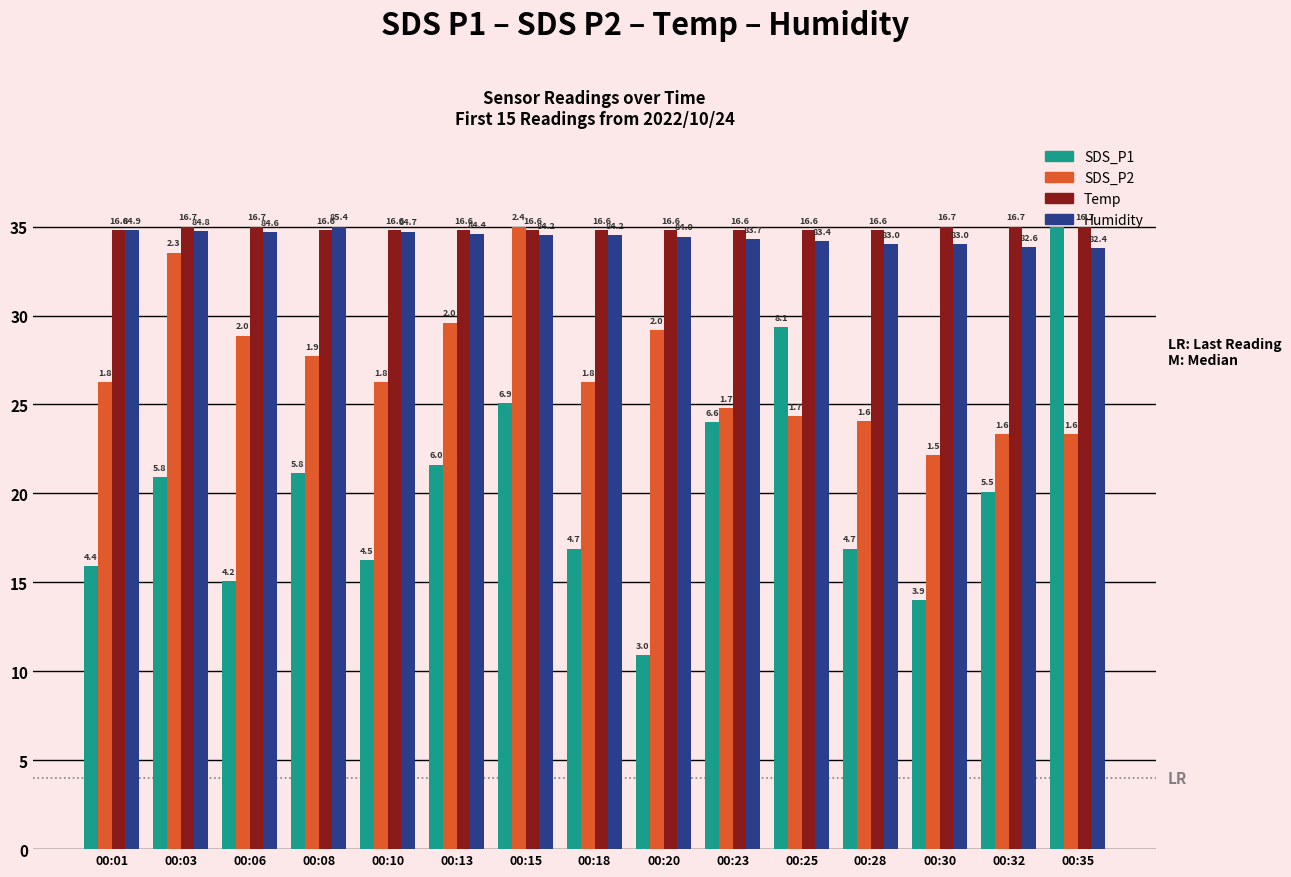

Reading right to left, what are all the values shown in this chart?

SDS_P1: 00:35=35.0	00:32=20.1	00:30=14.0	00:28=16.9	00:25=29.3	00:23=24.0	00:20=10.9	00:18=16.9	00:15=25.1	00:13=21.6	00:10=16.2	00:08=21.2	00:06=15.1	00:03=20.9	00:01=15.9
SDS_P2: 00:35=23.3	00:32=23.3	00:30=22.2	00:28=24.1	00:25=24.4	00:23=24.8	00:20=29.2	00:18=26.2	00:15=35.0	00:13=29.6	00:10=26.2	00:08=27.7	00:06=28.9	00:03=33.5	00:01=26.2
Temp: 00:35=35.0	00:32=35.0	00:30=35.0	00:28=34.8	00:25=34.8	00:23=34.8	00:20=34.8	00:18=34.8	00:15=34.8	00:13=34.8	00:10=34.8	00:08=34.8	00:06=35.0	00:03=35.0	00:01=34.8
Humidity: 00:35=33.8	00:32=33.9	00:30=34.0	00:28=34.0	00:25=34.2	00:23=34.3	00:20=34.4	00:18=34.5	00:15=34.5	00:13=34.6	00:10=34.7	00:08=35.0	00:06=34.7	00:03=34.8	00:01=34.8